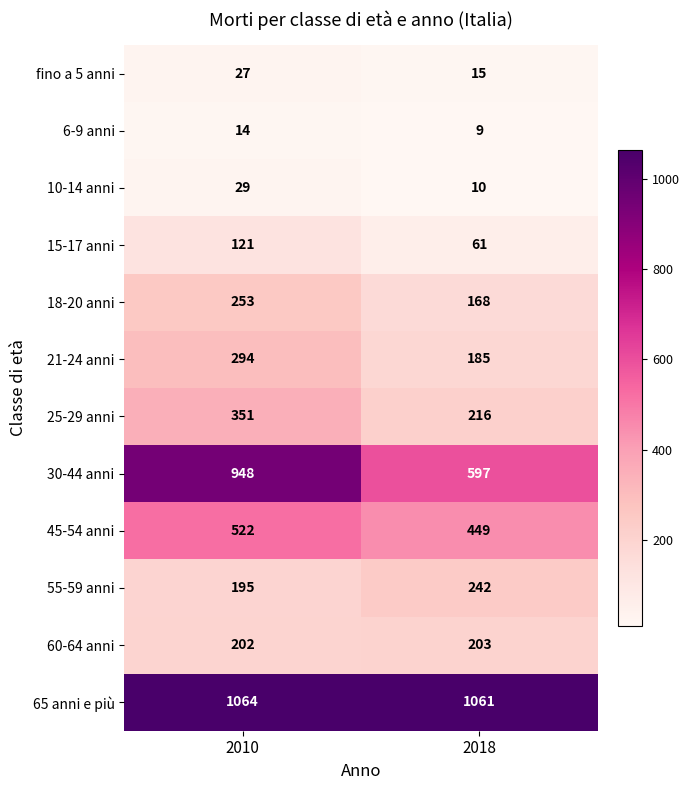

What is the total value across all series at 2018?

3216